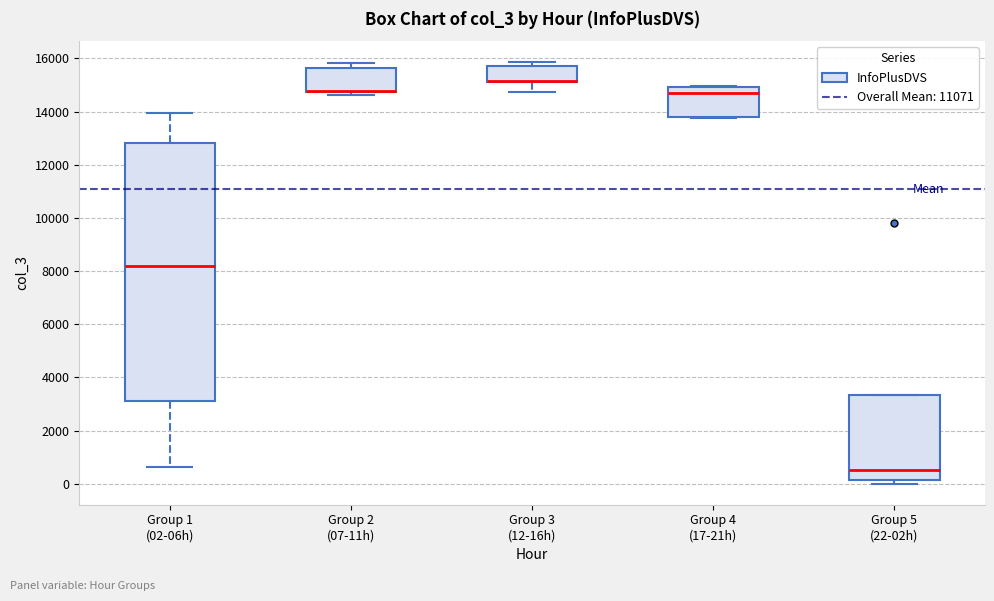

Where does the median line of the box for Group 5 (22-02h) sit on the y-axis? The values are not printed on the chart, so give them approximately, as read against the axis.

400